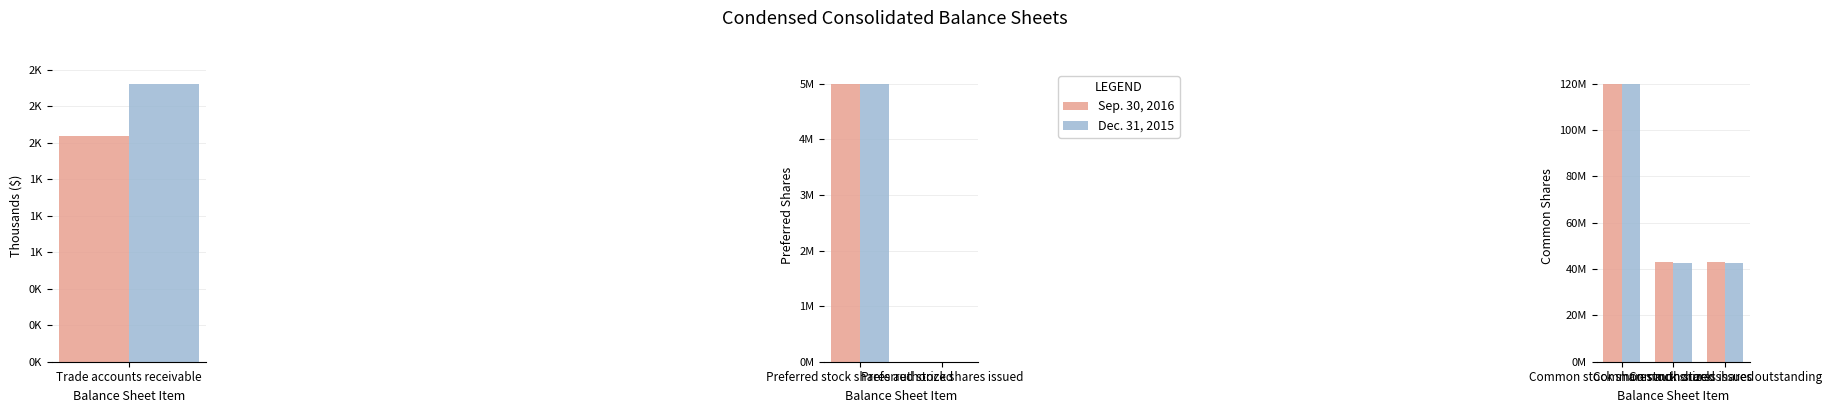

Are the bars horizontal?

No